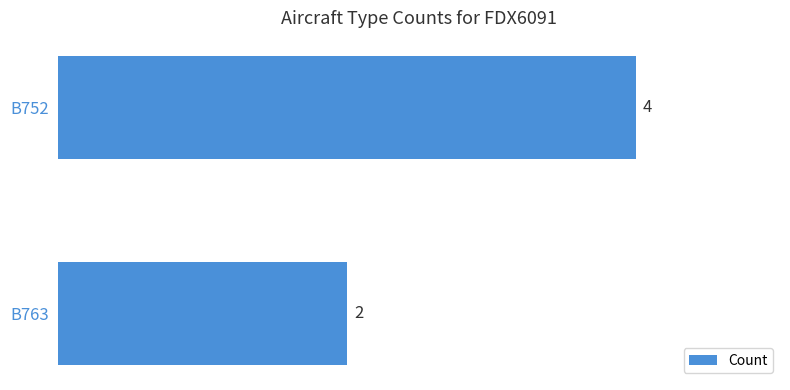

Reading top to bottom, extract all data points from this chart.

4	2